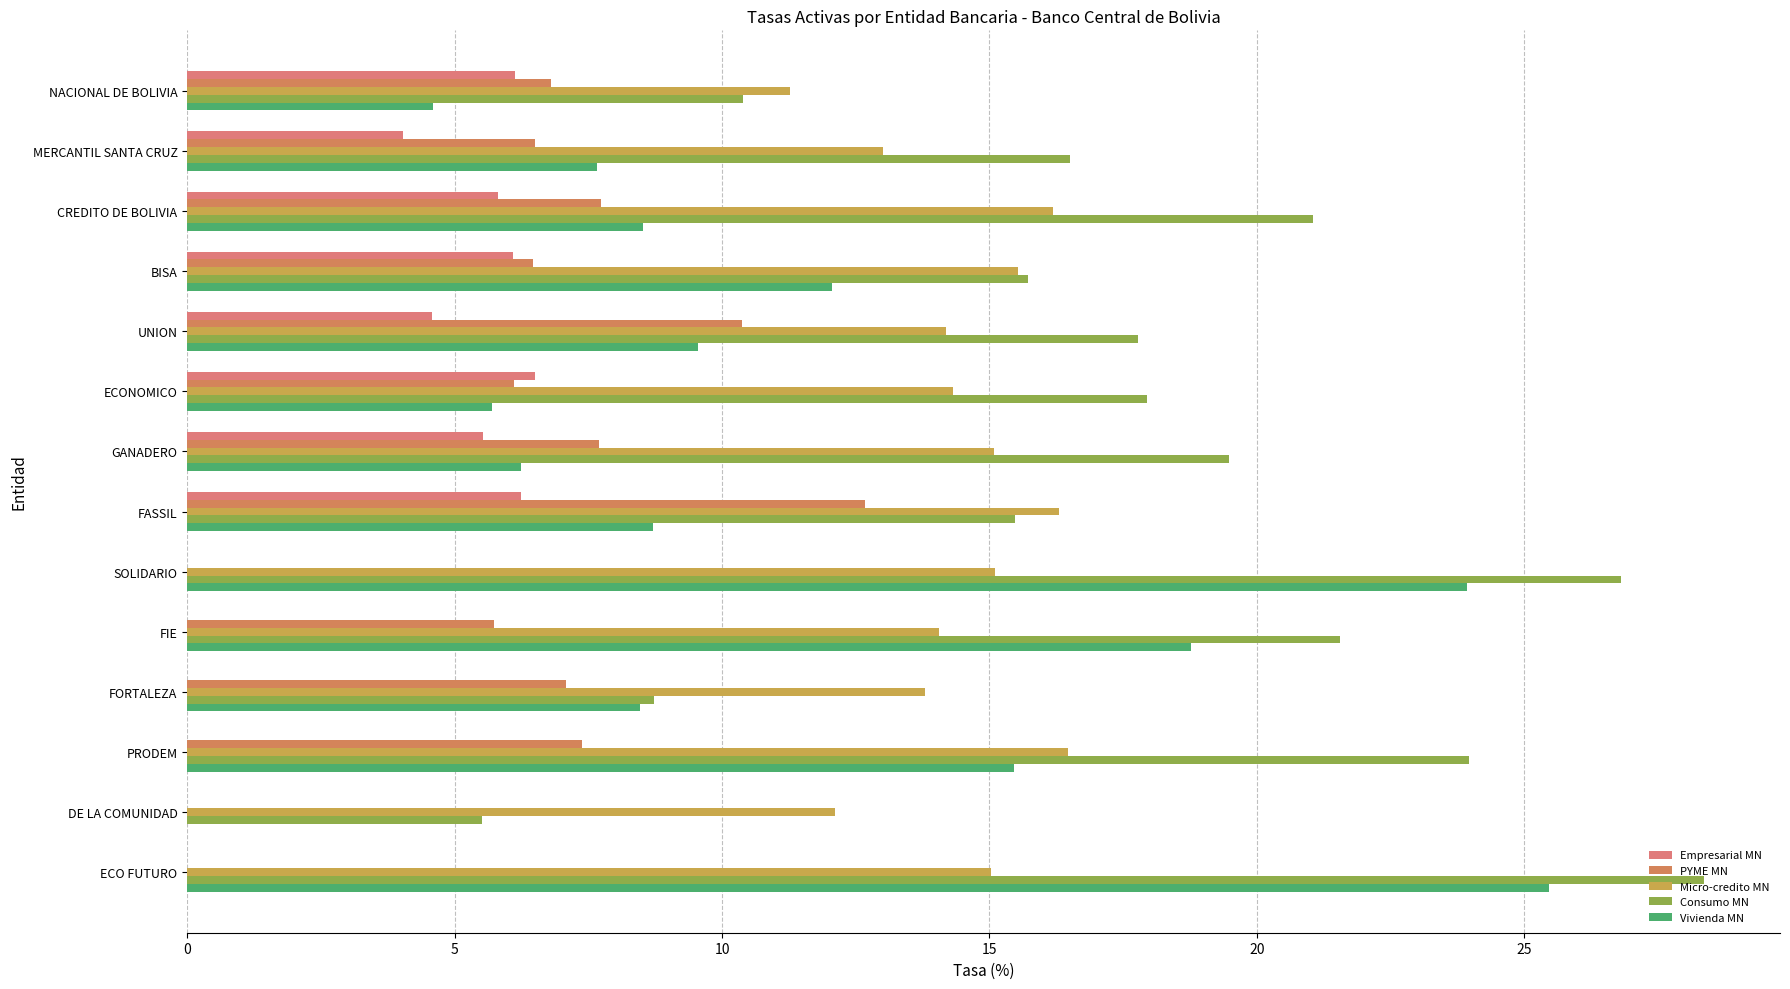

How many data points does each series have?

14